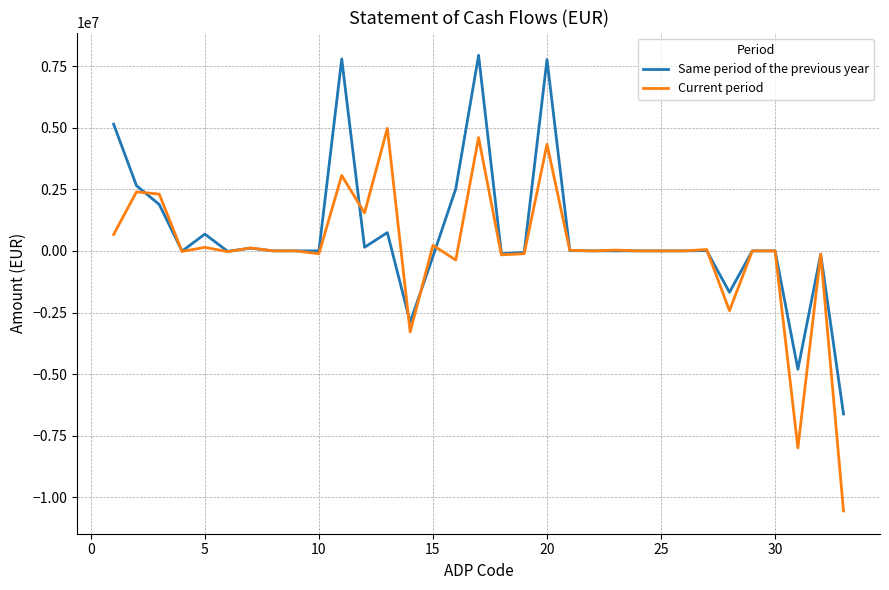

What is the smallest value displayed?

-10550443